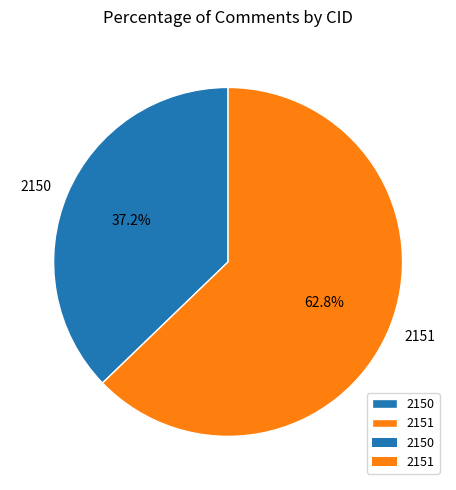

Does 2151 account for over 50% of the chart?

Yes